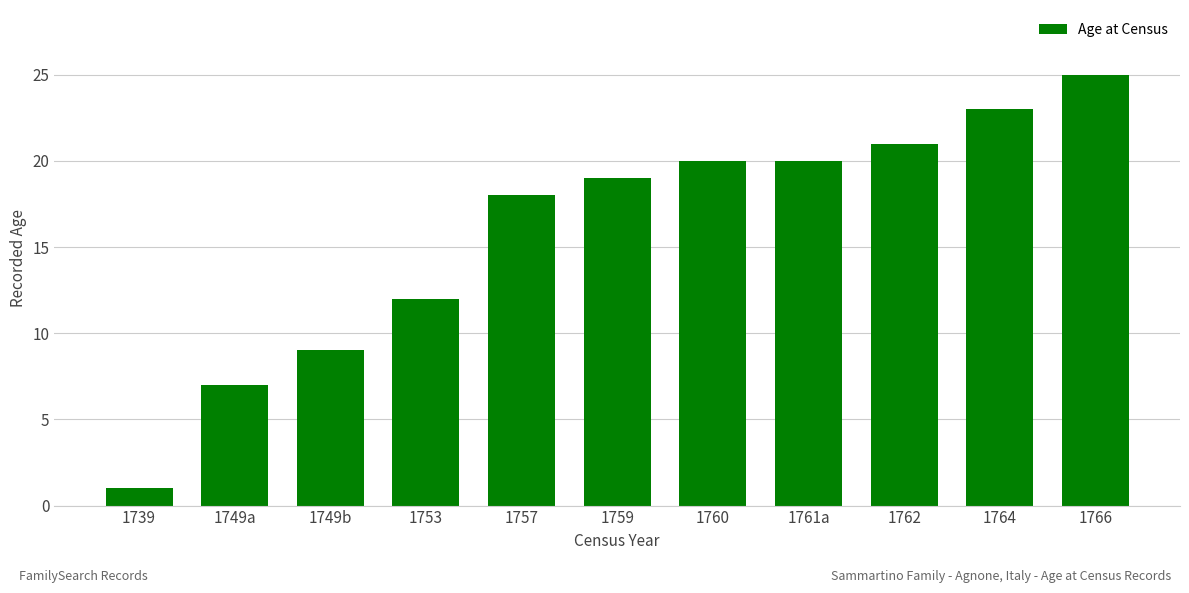

What is the change in value from 1739 to 1749a?

+6